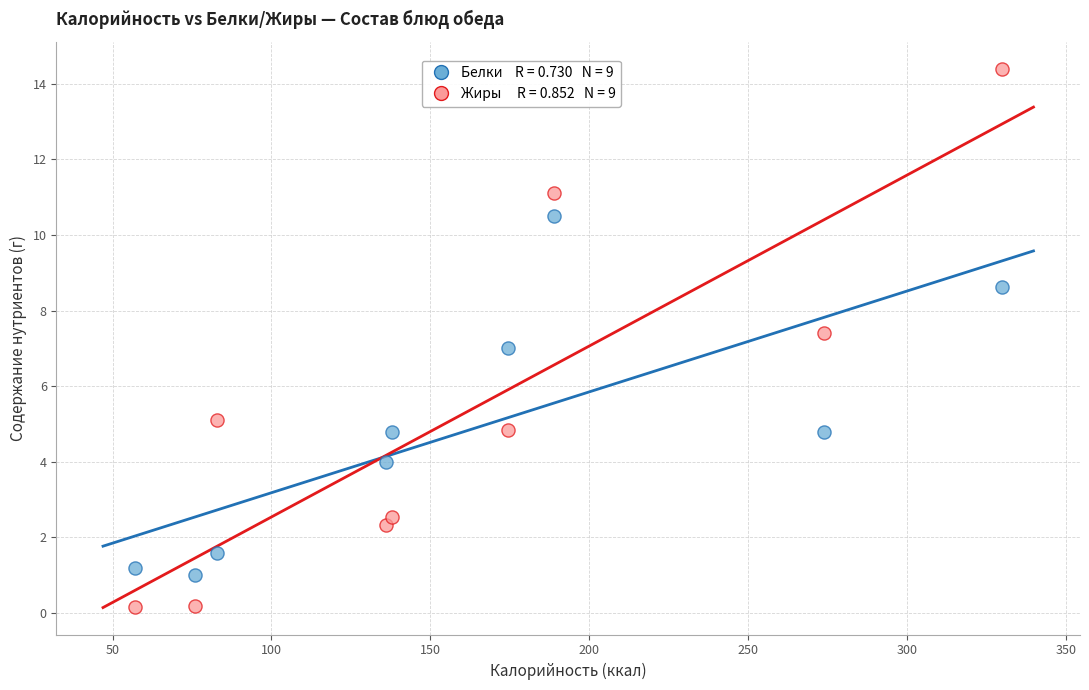

Across all data points, what is the range of X values (max minus min)?

272.8